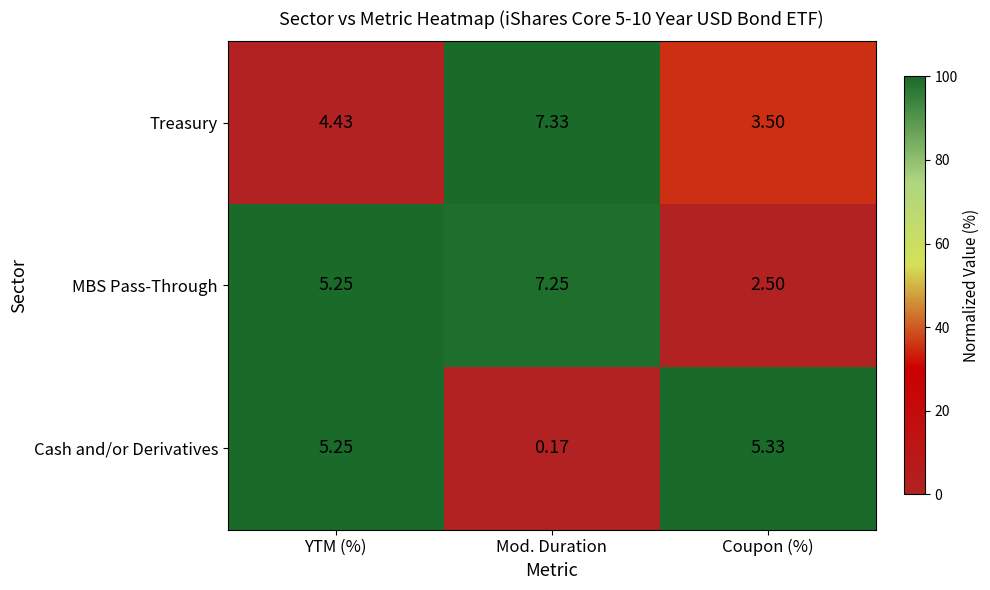

At which category is the sum across all series the highest?

YTM (%)